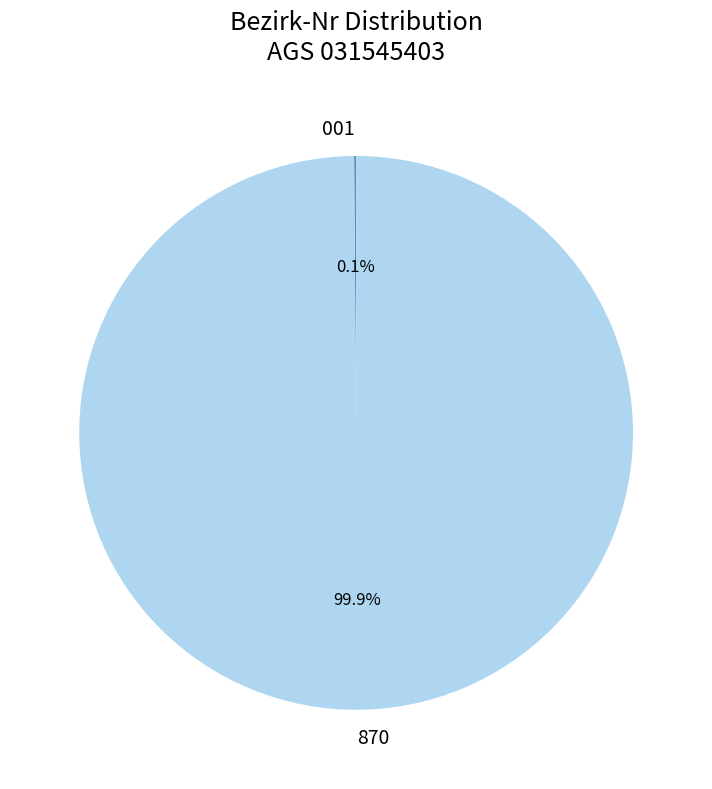

What percentage is NOT represented by 870?

0.1%